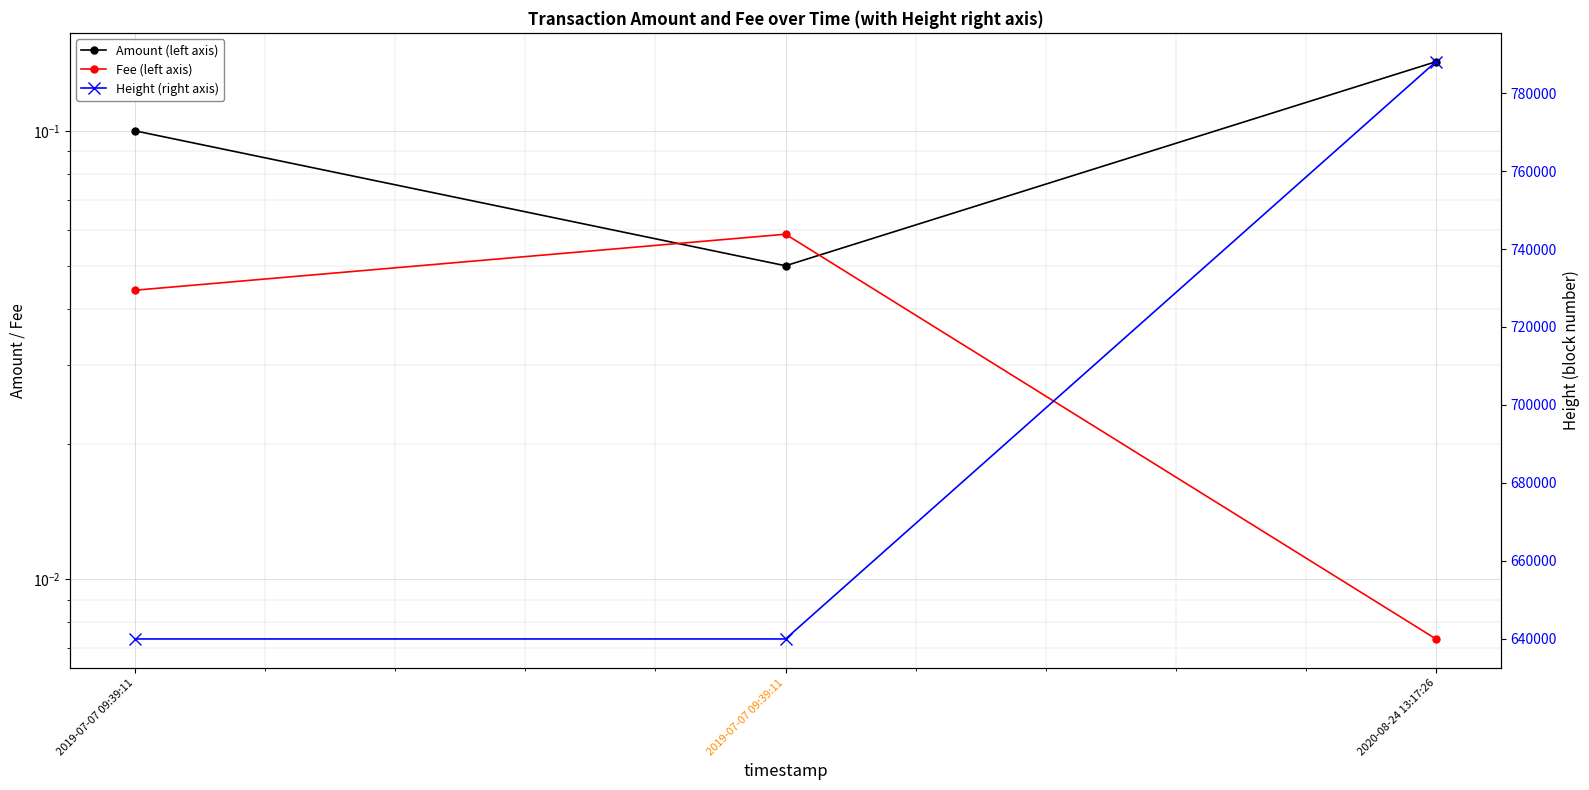

What is the difference between the Amount (left axis) values at 2019-07-07 09:39:11 and 2019-07-07 09:39:11?

0.1